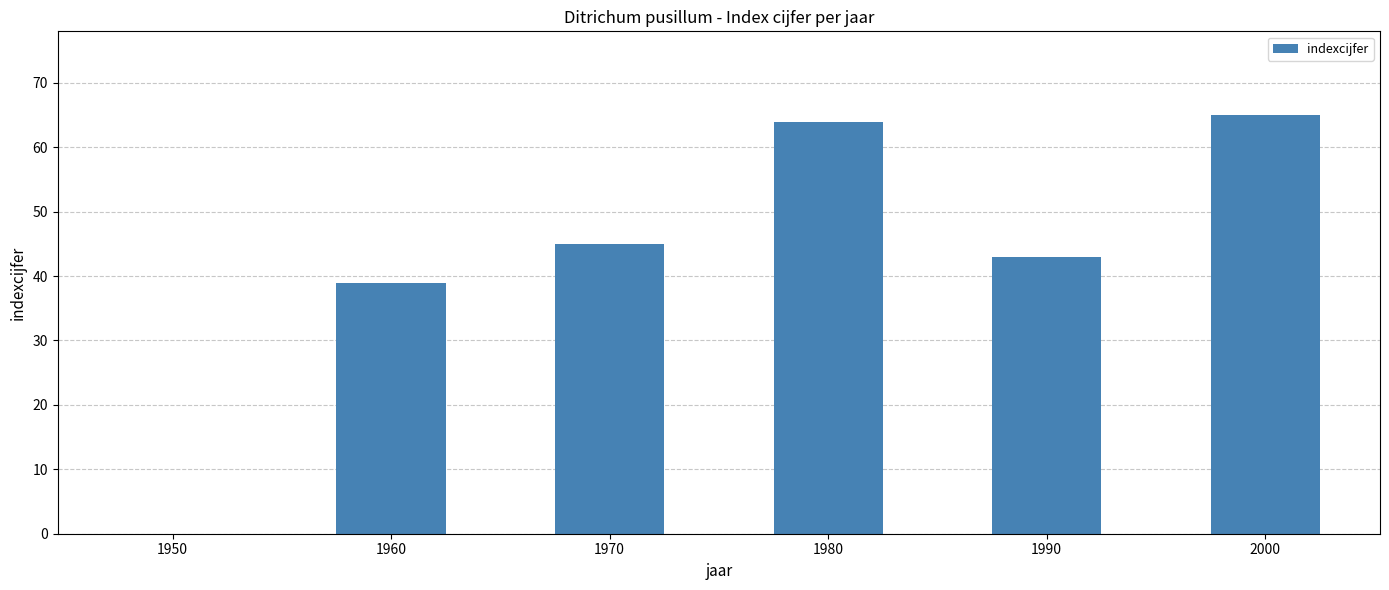

Are the bars horizontal?

No